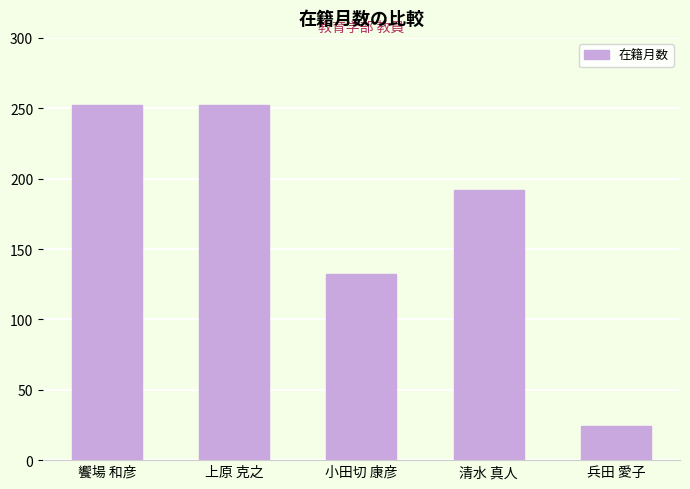

Does the chart contain any negative values?

No